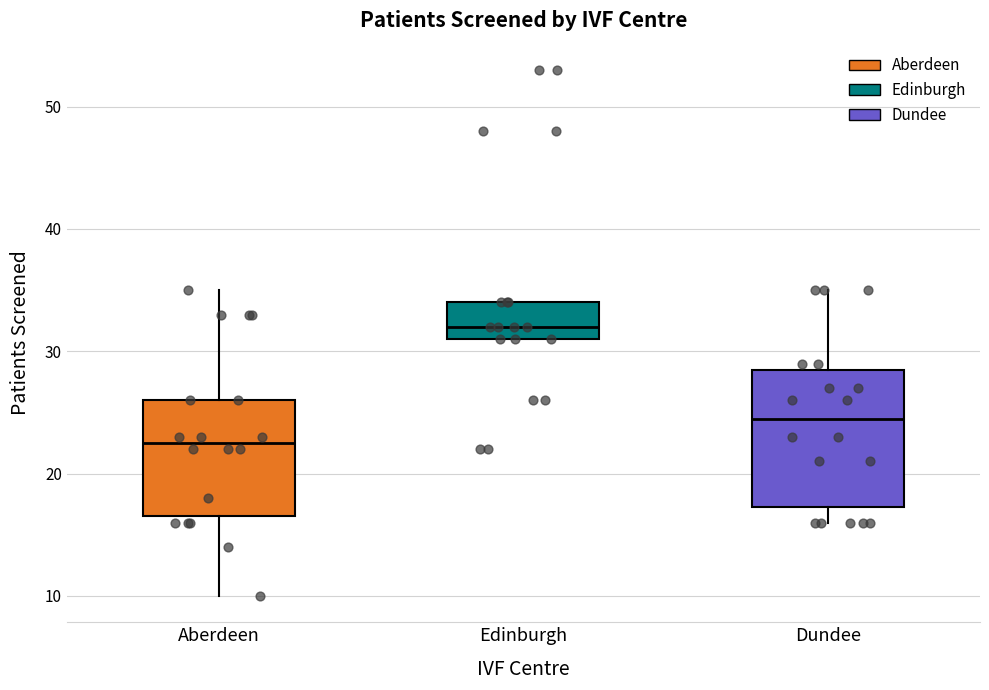

Which box's median line is the lowest?

Aberdeen